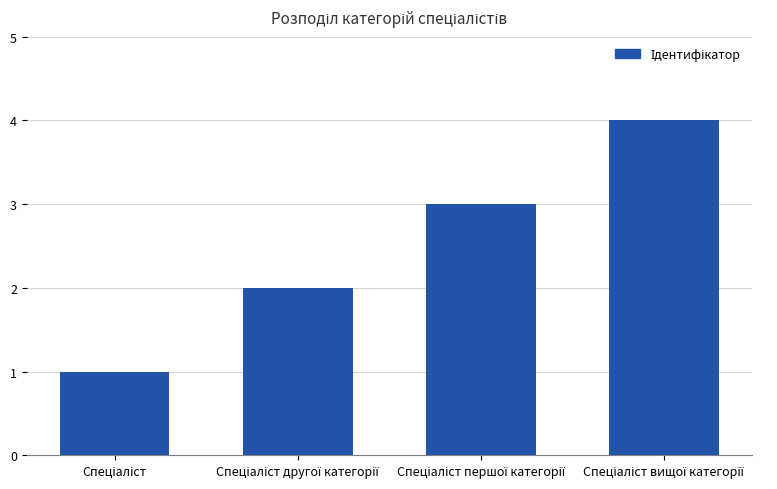

What is the maximum value shown in the chart?

4